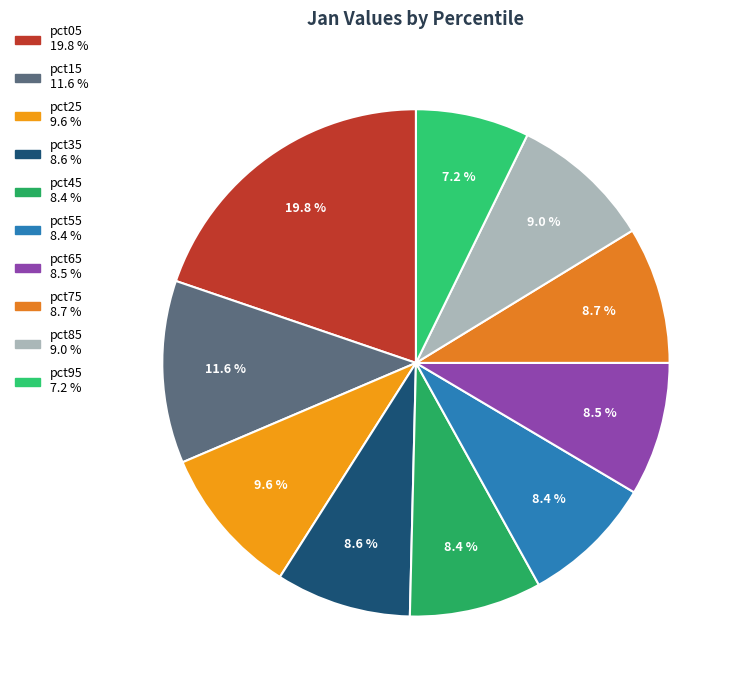

Rank the categories by value from highest to lowest.

pct05, pct15, pct25, pct85, pct75, pct35, pct65, pct45, pct55, pct95